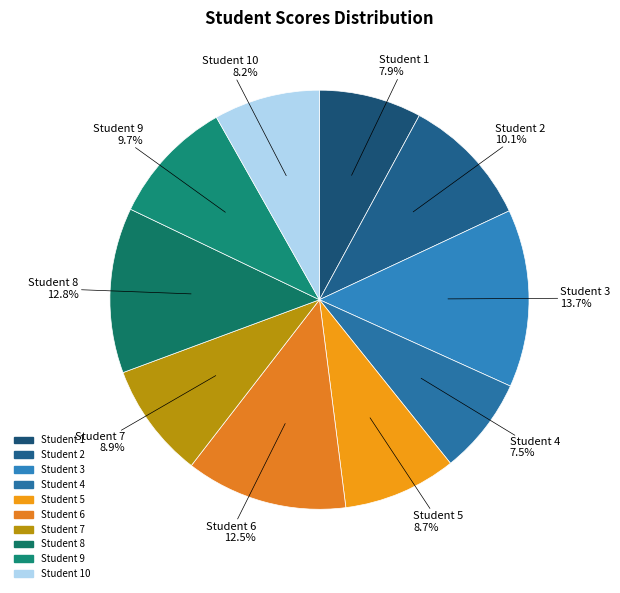

Rank the categories by value from lowest to highest.

4, 1, 10, 5, 7, 9, 2, 6, 8, 3